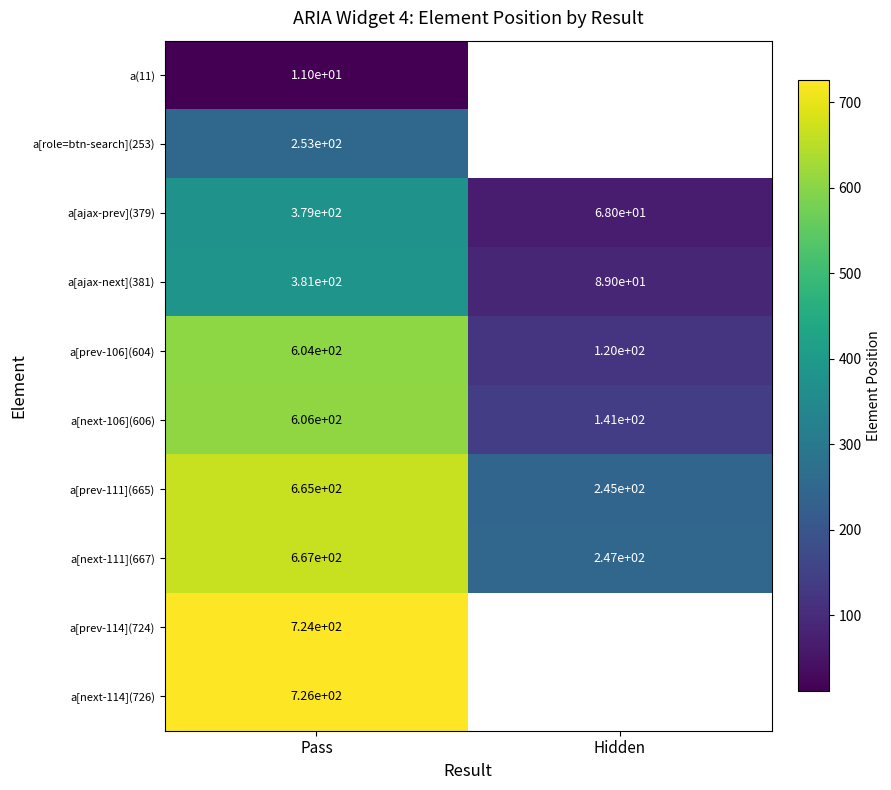

What is the maximum value shown in the chart?

726.0